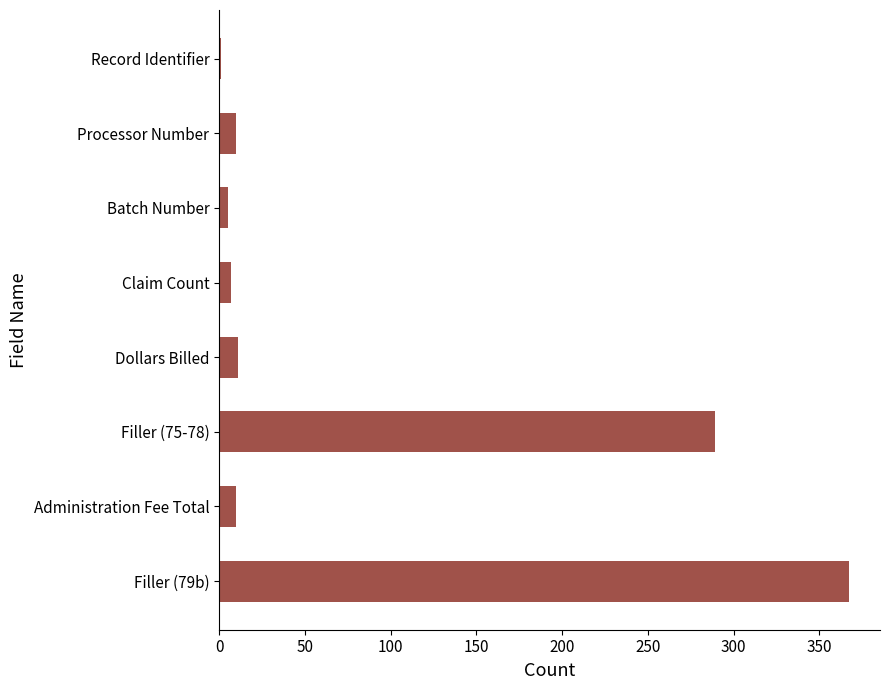

At which category does the chart reach its peak across all series?

Filler (79b)